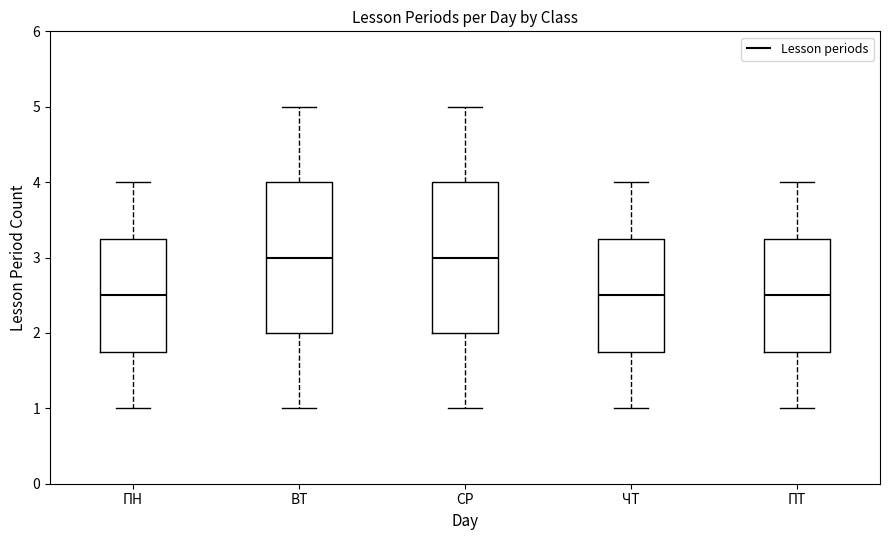

Reading left to right, transcribe this box plot: for each box, give where its median line is, the range the box spans, and where its two whiskers end, as read against the y-axis. The values are not printed on the chart, so give them approximately, as read against the axis.

ПН: median 2.5, box 1.8 to 3.3, whiskers 1.0 to 4.0
ВТ: median 3.0, box 2.0 to 4.0, whiskers 1.0 to 5.0
СР: median 3.0, box 2.0 to 4.0, whiskers 1.0 to 5.0
ЧТ: median 2.5, box 1.8 to 3.3, whiskers 1.0 to 4.0
ПТ: median 2.5, box 1.8 to 3.3, whiskers 1.0 to 4.0